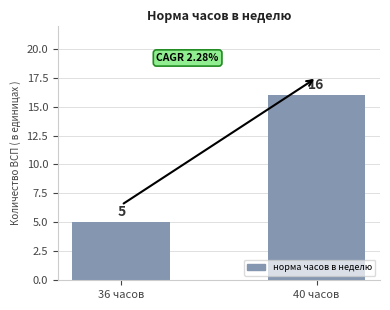

Read the value at 40 часов, to the nearest 10.

20